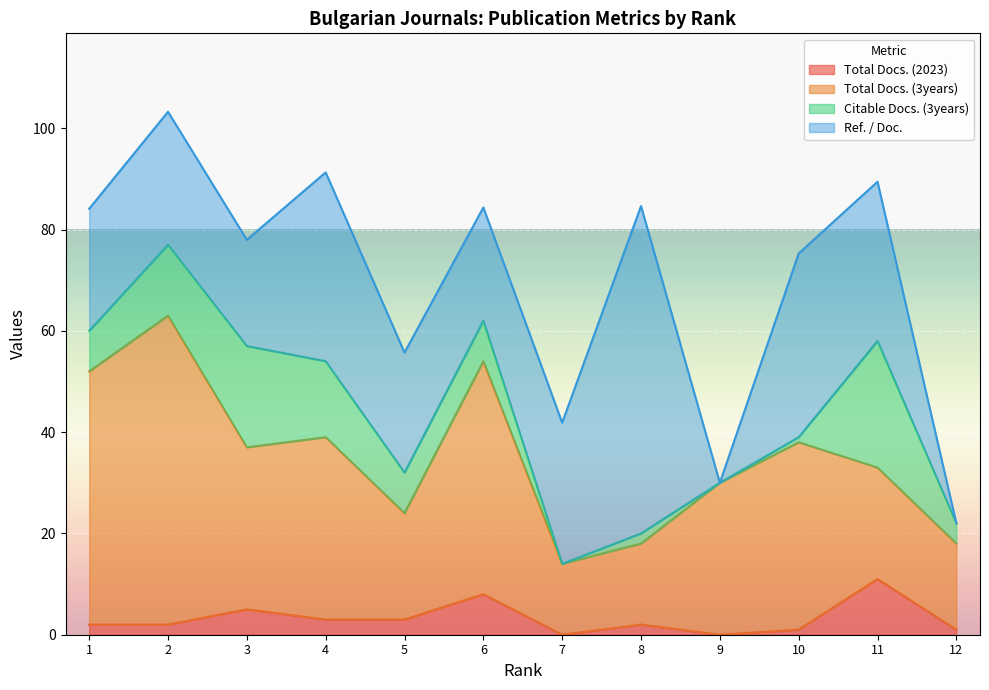

What are all the series names shown in the legend?

Total Docs. (2023), Total Docs. (3years), Citable Docs. (3years), Ref. / Doc.